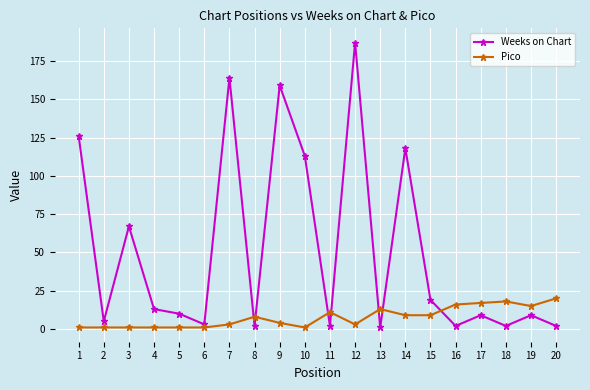

Which series has the widest spread of values?

Weeks on Chart